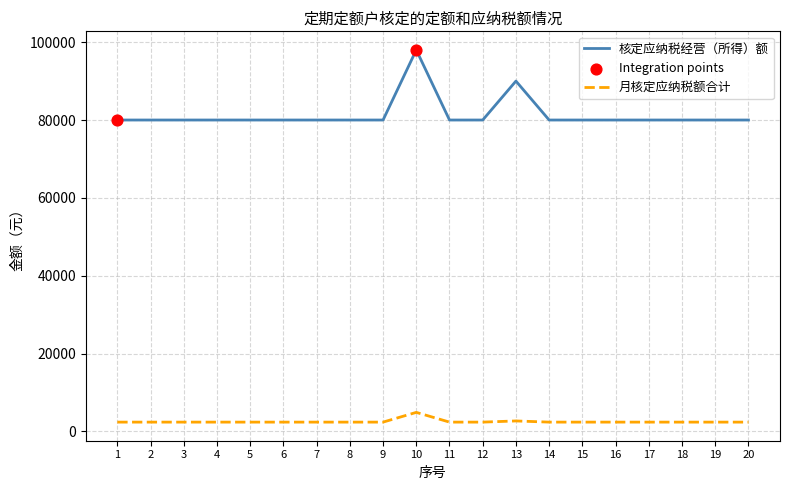

What is the total value across all series at 2?

82400